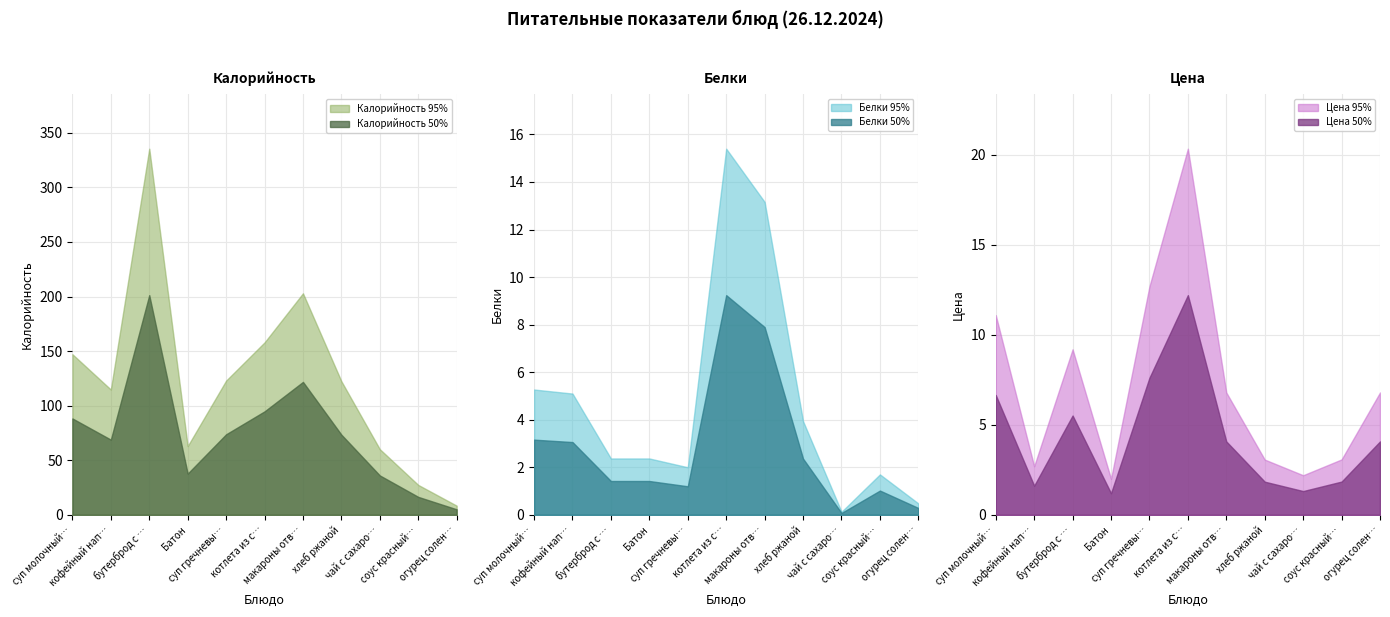

Which series has the largest total across all categories?

Калорийность